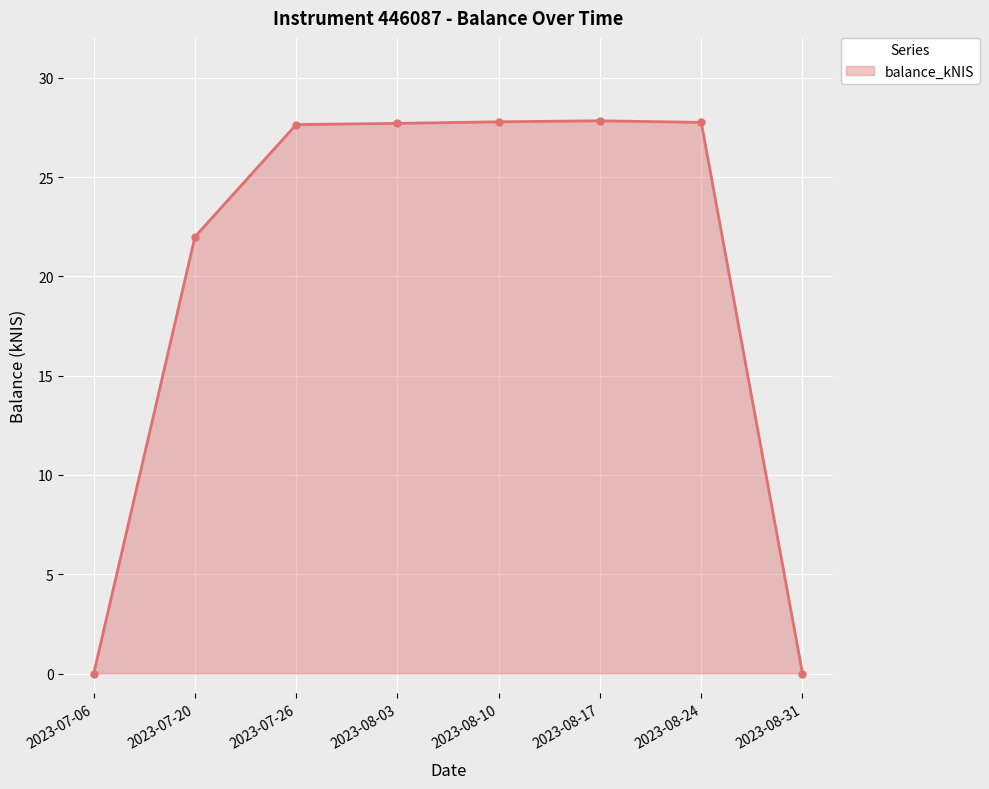

What is the difference between the maximum and minimum values?

27.8